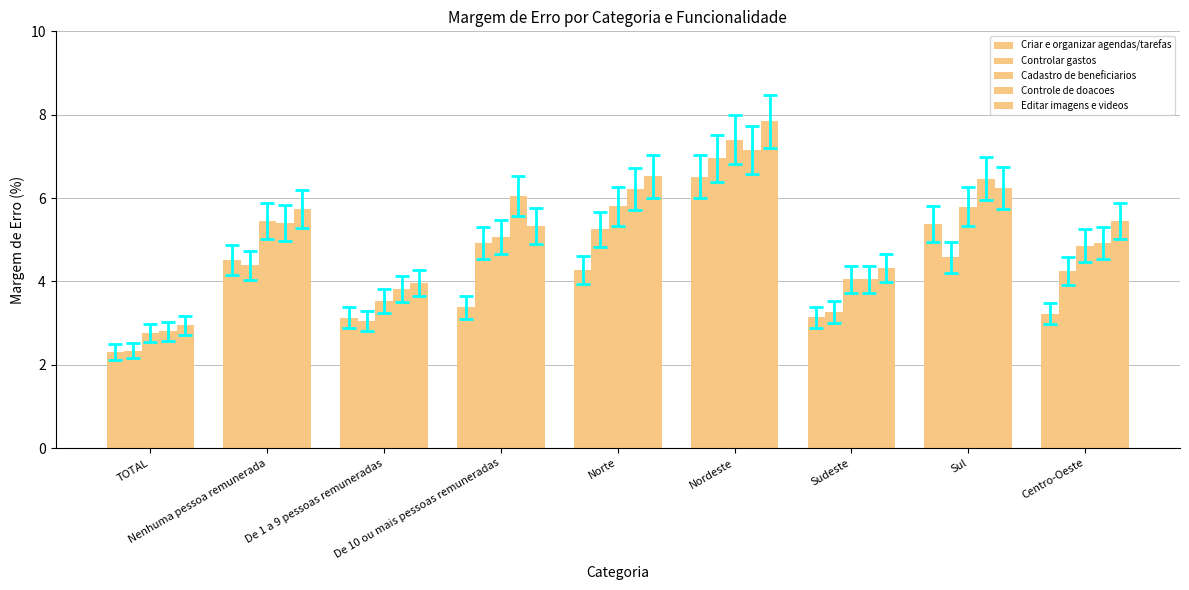

What is the average value of the Cadastro de beneficiarios series?

5.0